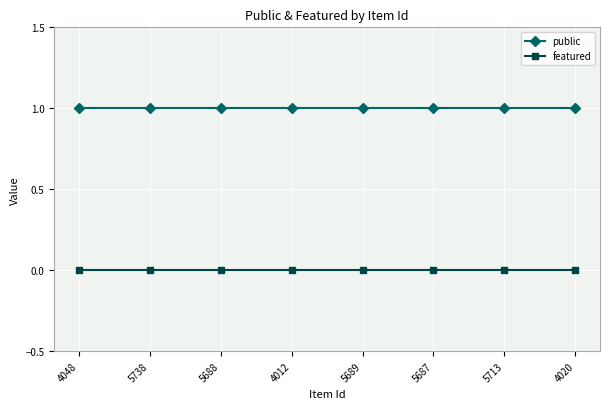

What is the difference between the highest and lowest values at 5713?

1